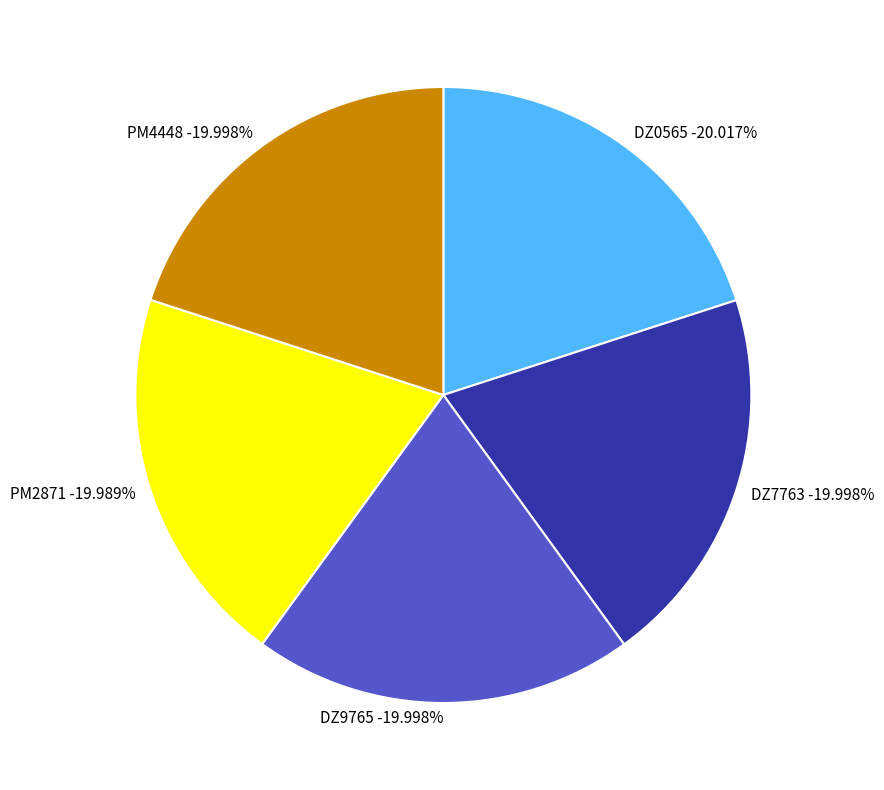

True or false: DZ9765 accounts for 11% of the total.

False